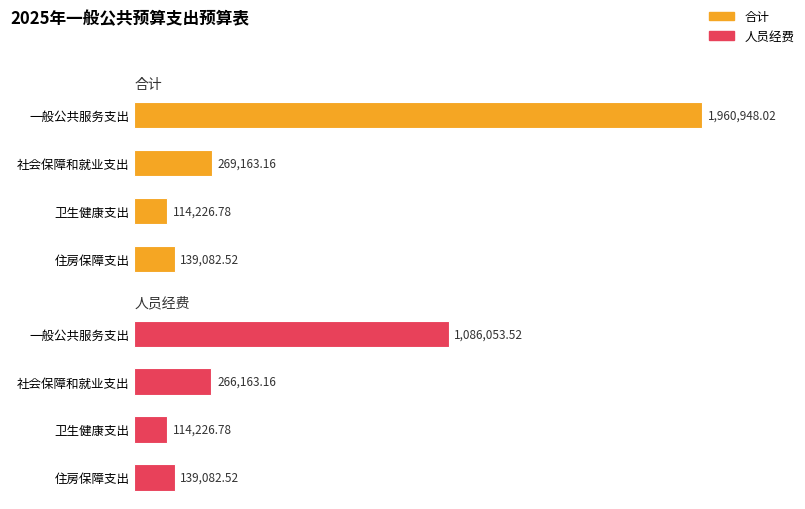

What are all the series names shown in the legend?

合计, 人员经费